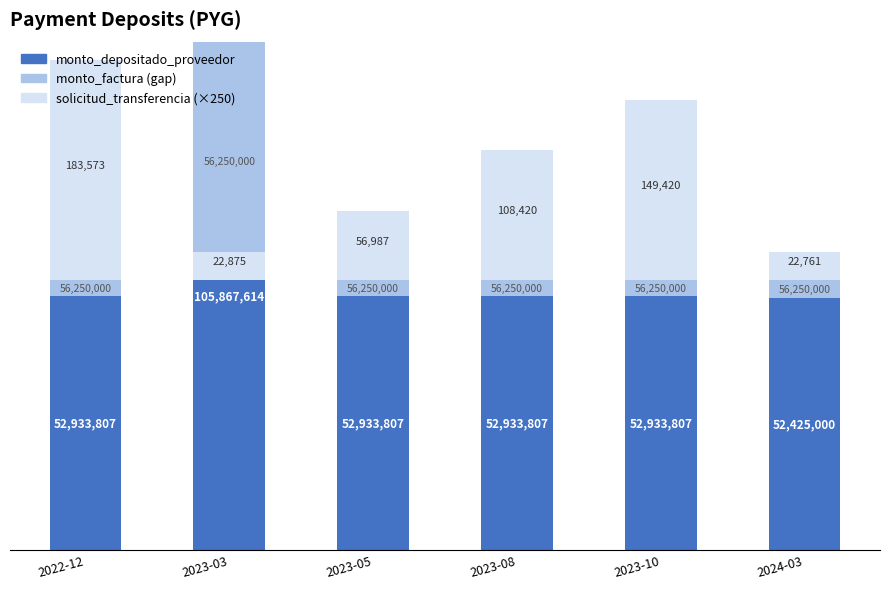

Where does the monto_depositado_proveedor series first go above 52933807?

2023-03